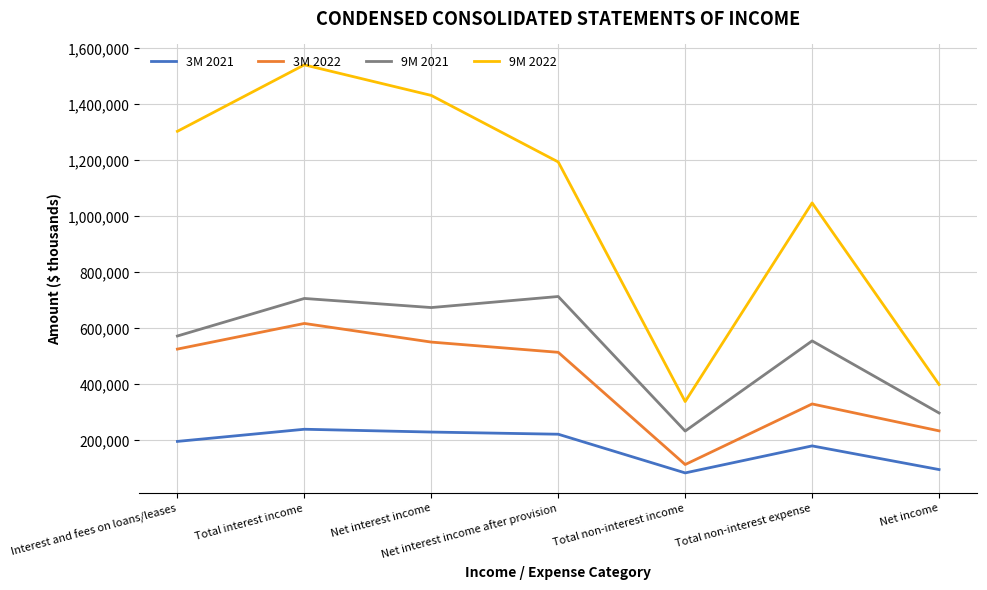

Where is the first local minimum for 3M 2022?

Total non-interest income